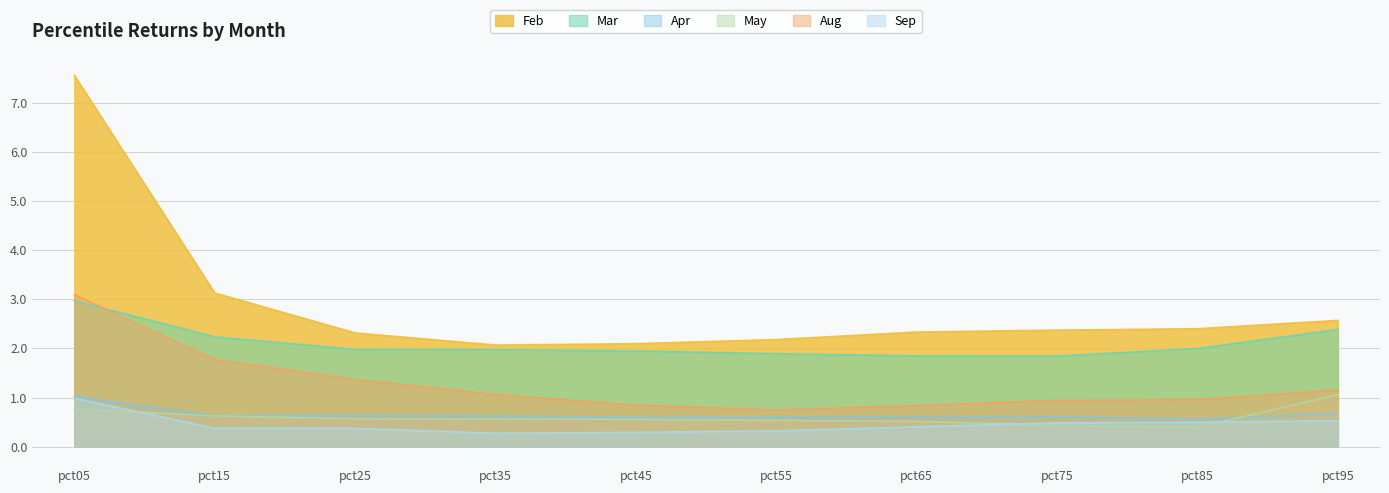

Reading right to left, extract all data points from this chart.

Feb: pct95=2.6	pct85=2.4	pct75=2.4	pct65=2.3	pct55=2.2	pct45=2.1	pct35=2.1	pct25=2.3	pct15=3.1	pct05=7.6
Mar: pct95=2.4	pct85=2.0	pct75=1.8	pct65=1.8	pct55=1.9	pct45=1.9	pct35=2.0	pct25=2.0	pct15=2.2	pct05=3.0
Apr: pct95=0.7	pct85=0.6	pct75=0.6	pct65=0.6	pct55=0.6	pct45=0.6	pct35=0.6	pct25=0.6	pct15=0.6	pct05=1.0
May: pct95=1.1	pct85=0.4	pct75=0.4	pct65=0.5	pct55=0.5	pct45=0.6	pct35=0.6	pct25=0.6	pct15=0.6	pct05=0.8
Aug: pct95=1.2	pct85=1.0	pct75=0.9	pct65=0.8	pct55=0.7	pct45=0.8	pct35=1.1	pct25=1.4	pct15=1.8	pct05=3.1
Sep: pct95=0.5	pct85=0.5	pct75=0.5	pct65=0.4	pct55=0.3	pct45=0.3	pct35=0.3	pct25=0.4	pct15=0.4	pct05=1.0